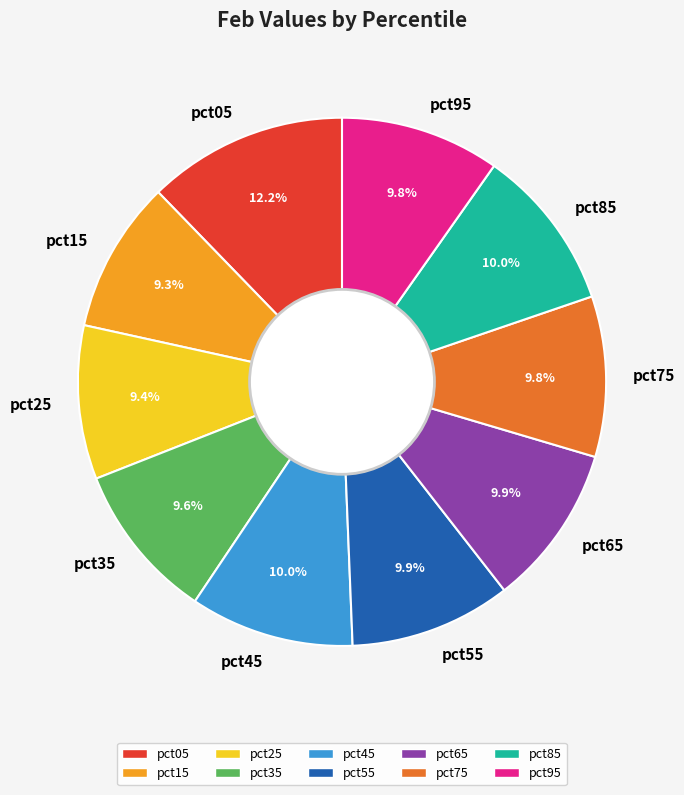

To the nearest percent, what is the difference between the pct35 and pct05 slice percentages?

3%